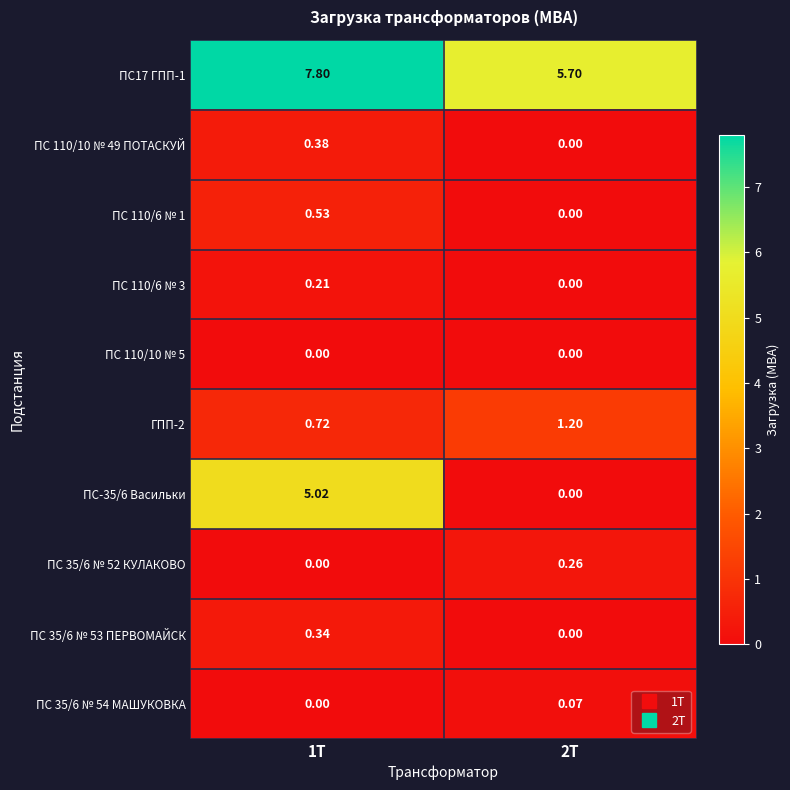

How many distinct data groups are displayed?

10